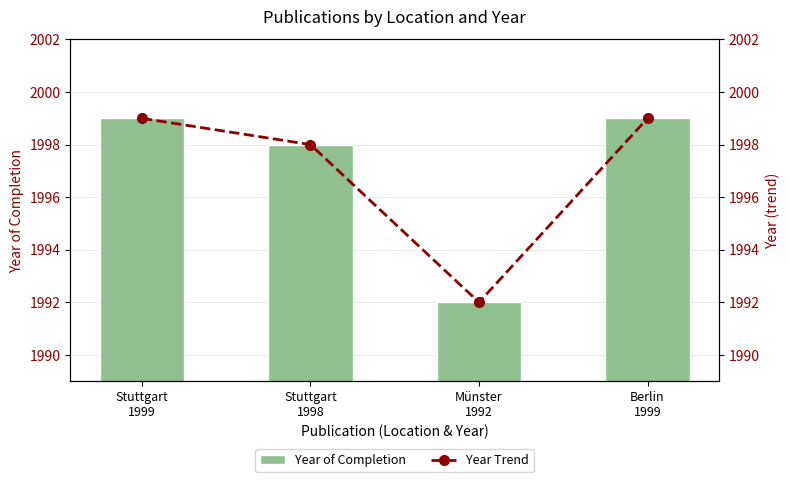

What is the difference between the maximum and second lowest values in the Year of Completion series?

1